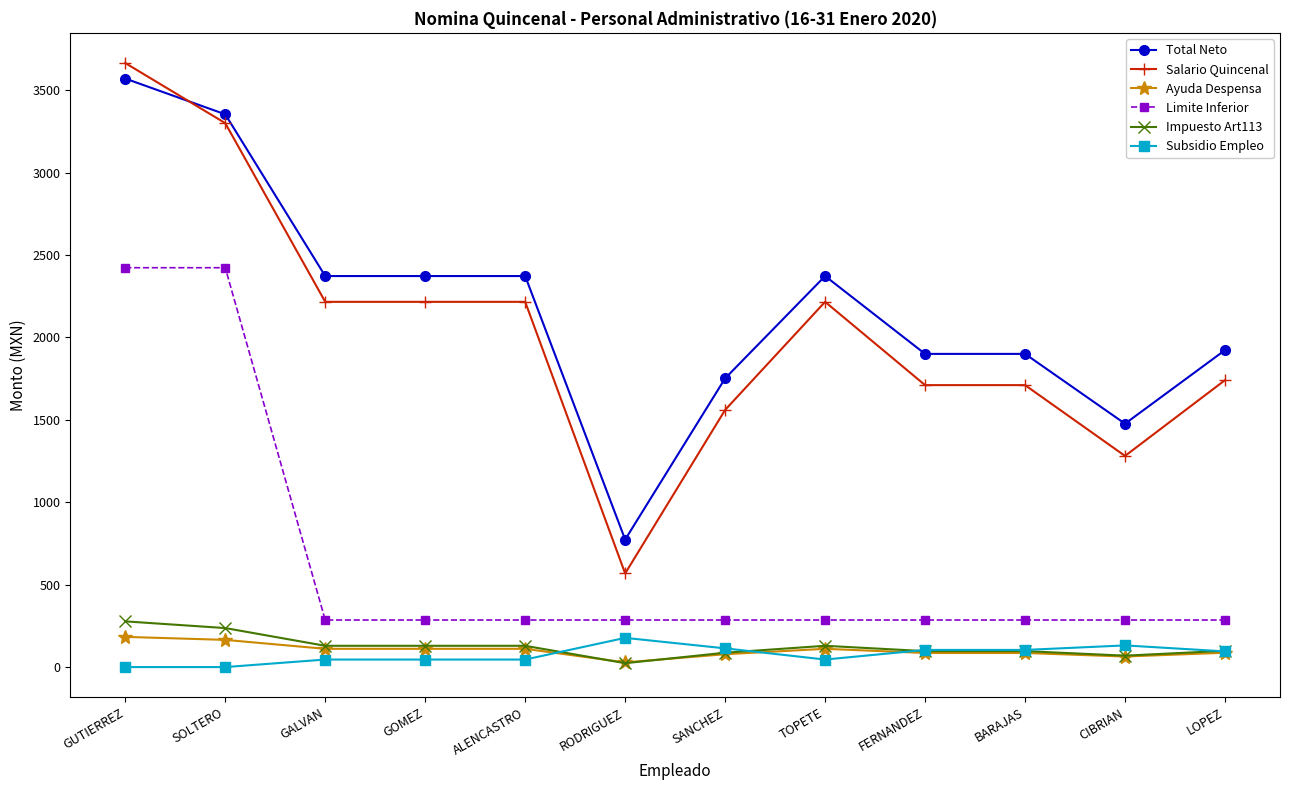

Which series changed the most between SOLTERO and CIBRIAN?

Limite Inferior